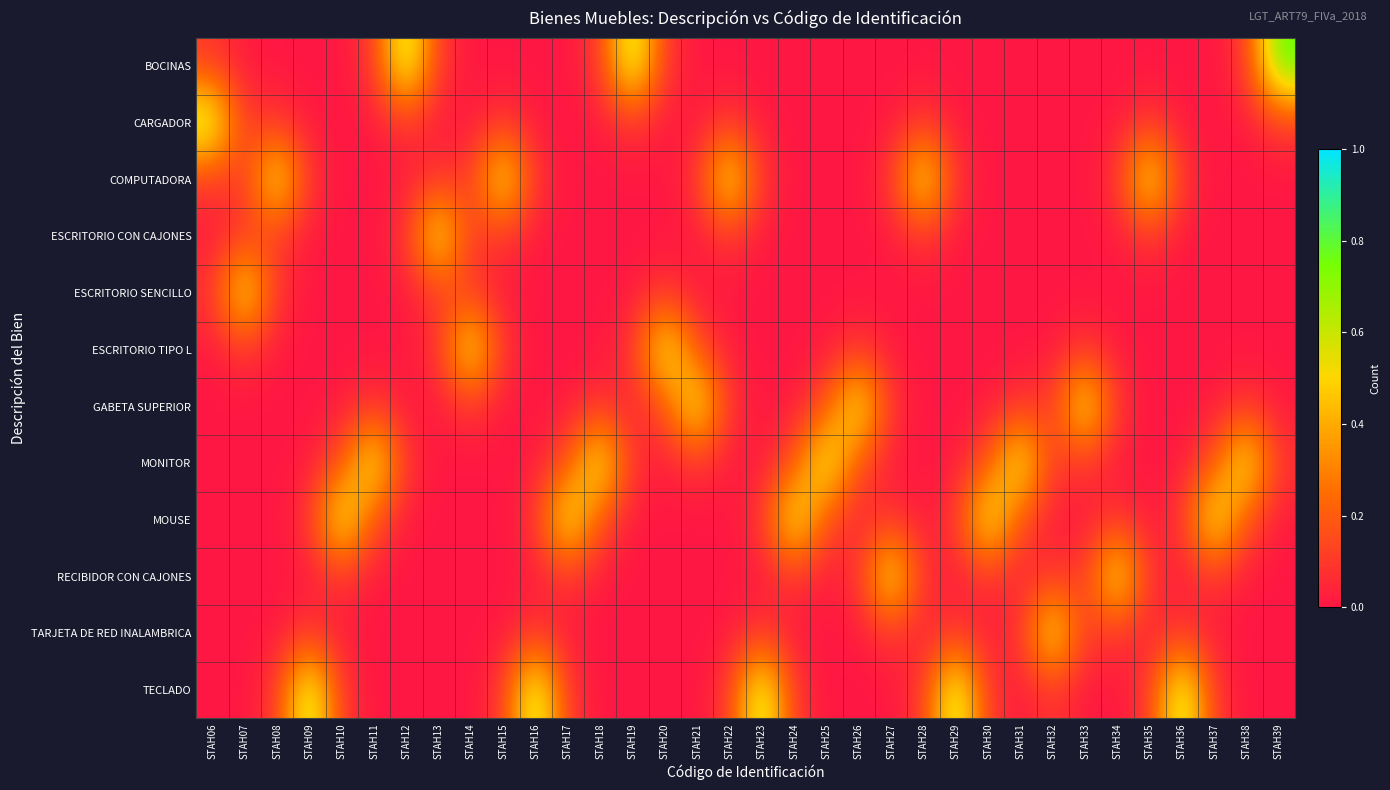

Which series has the widest spread of values?

BOCINAS